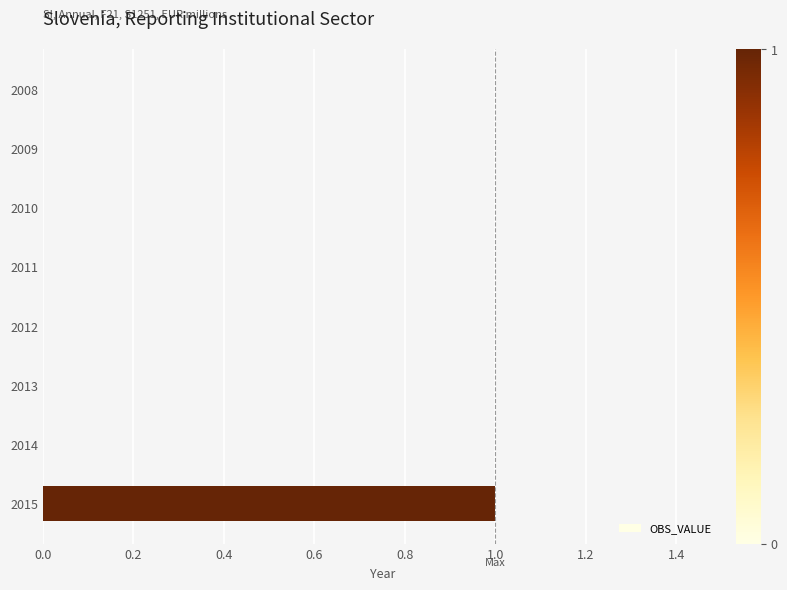

What is the change in value from 2008 to 2015?

+1